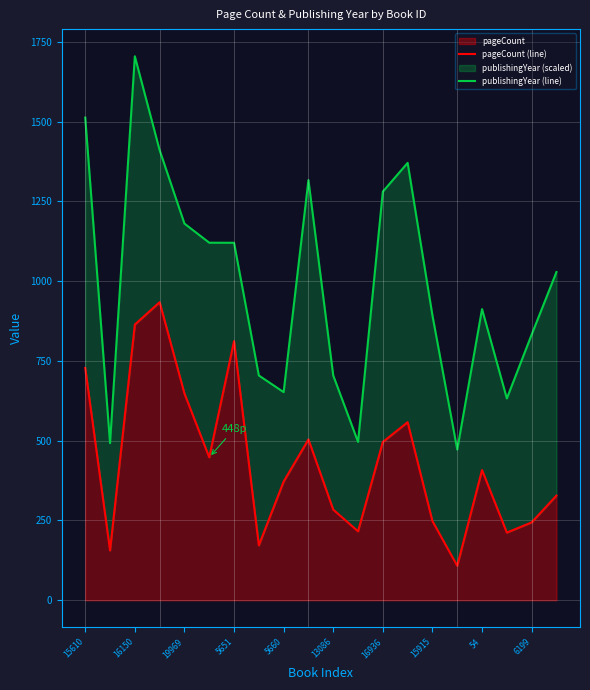

True or false: publishingYear (line) and pageCount (line) intersect in this chart.

False